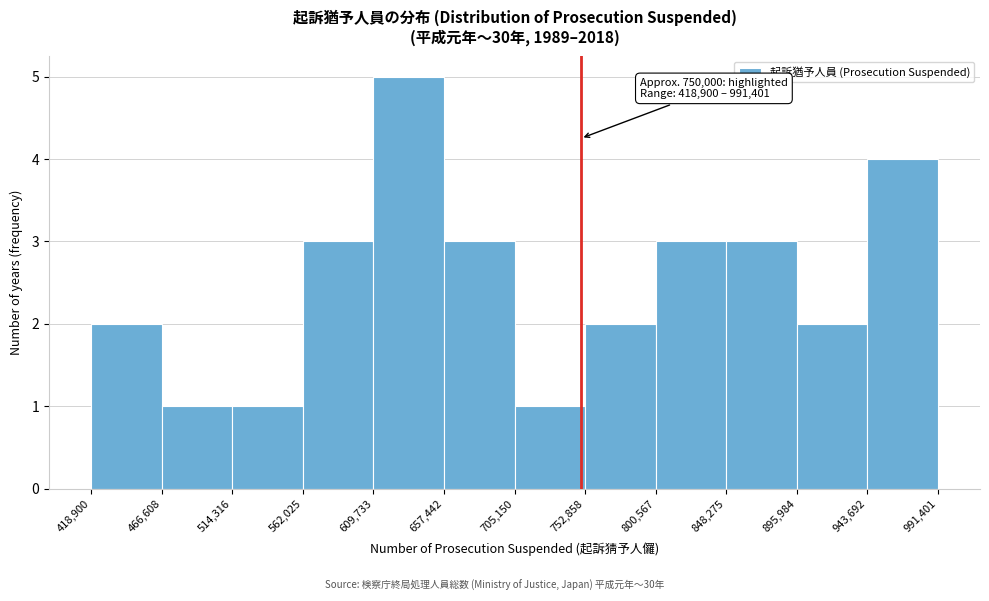

Which range on the x-axis has the tallest bar?

609,733 to 657,442